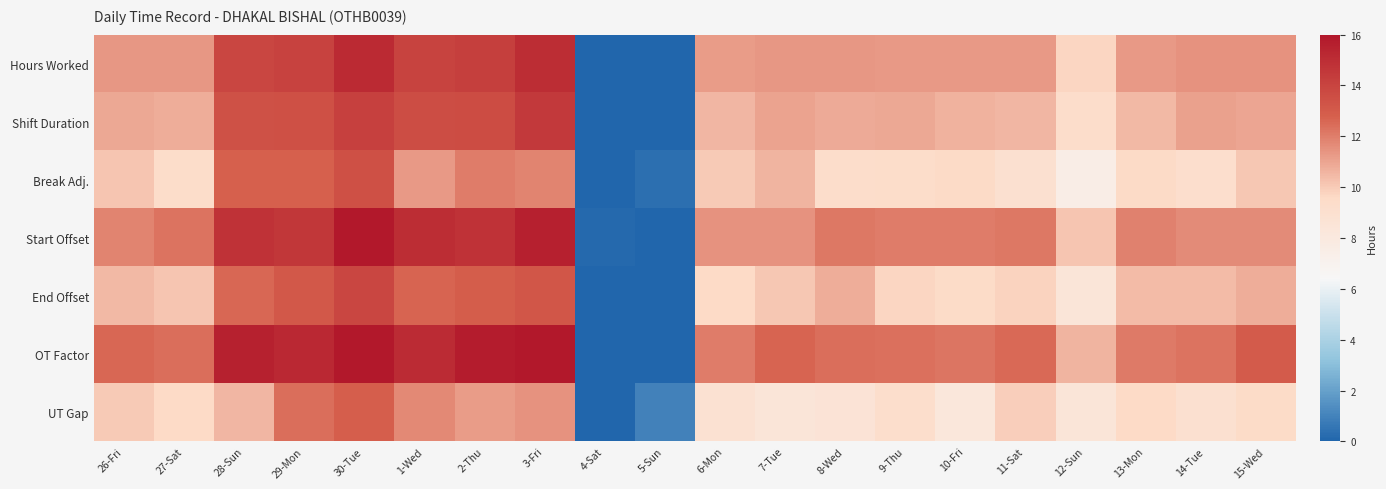

At how many categories does at least one series exceed 13?

6